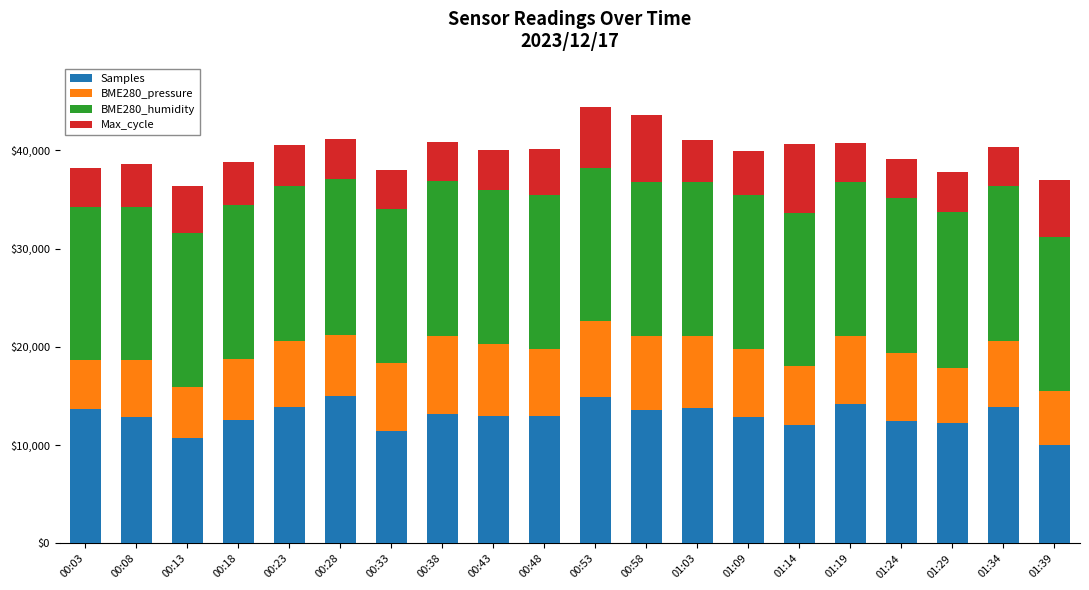

What is the difference between the maximum and minimum values in the Samples series?

5000.0